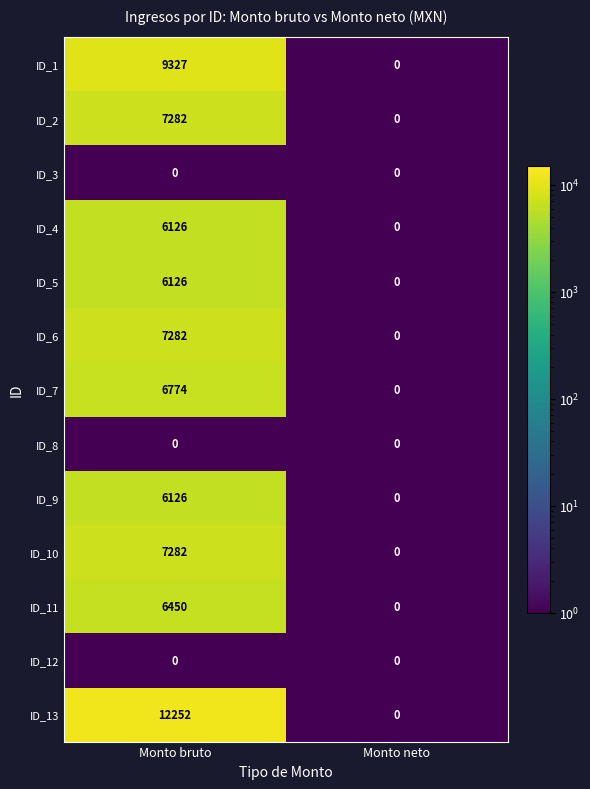

What is the maximum value shown in the chart?

12252